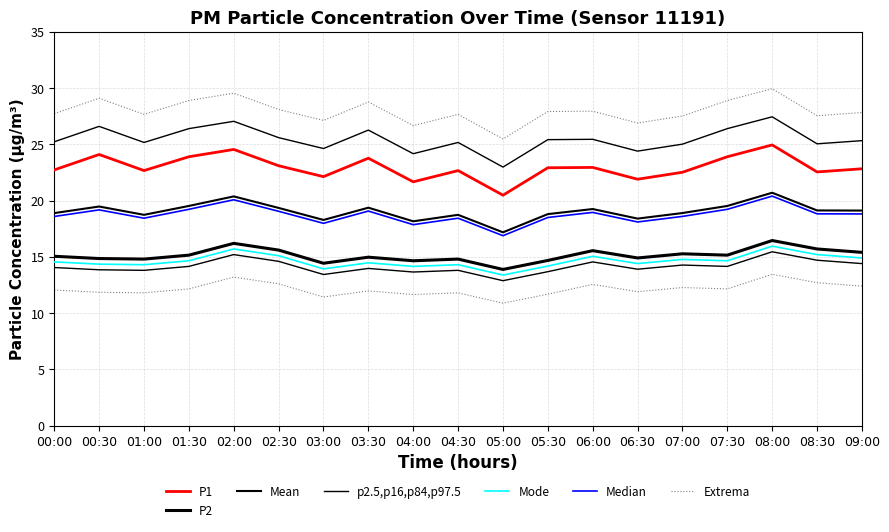

What is the value of the P1 point at the 10th from the left?

22.7